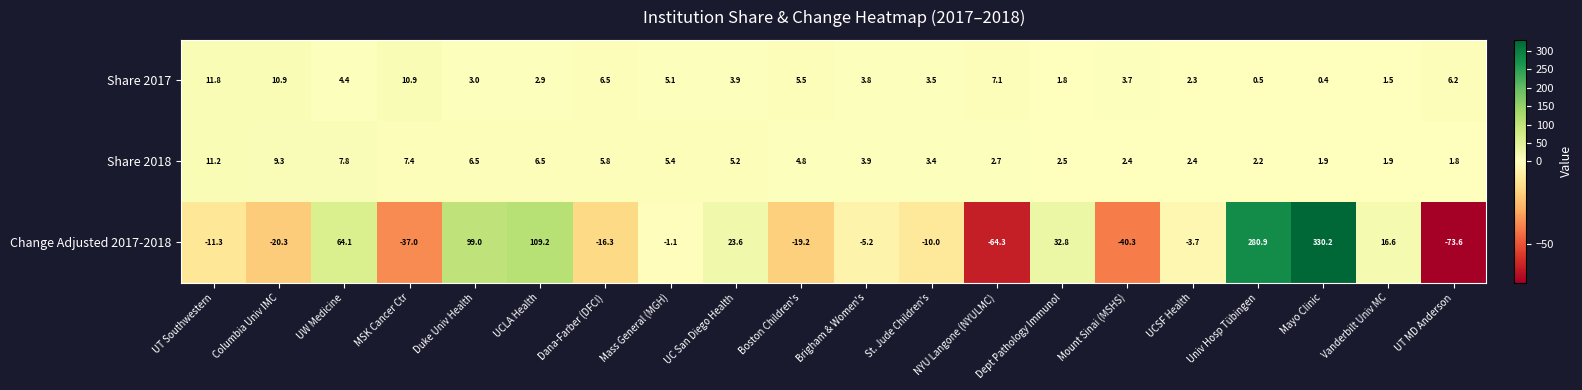

Rank the series by their maximum value, from highest to lowest.

Change Adjusted 2017-2018, Share 2017, Share 2018